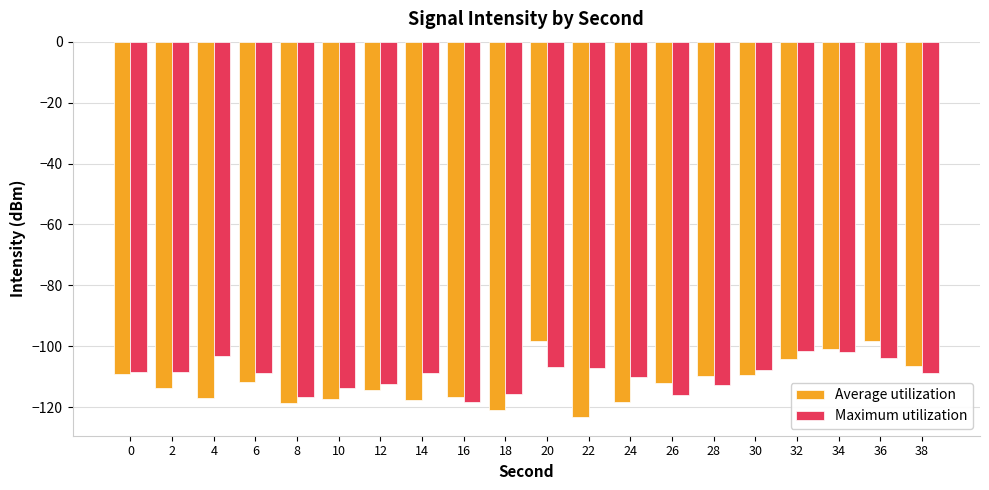

How many bars are there in each group?

2